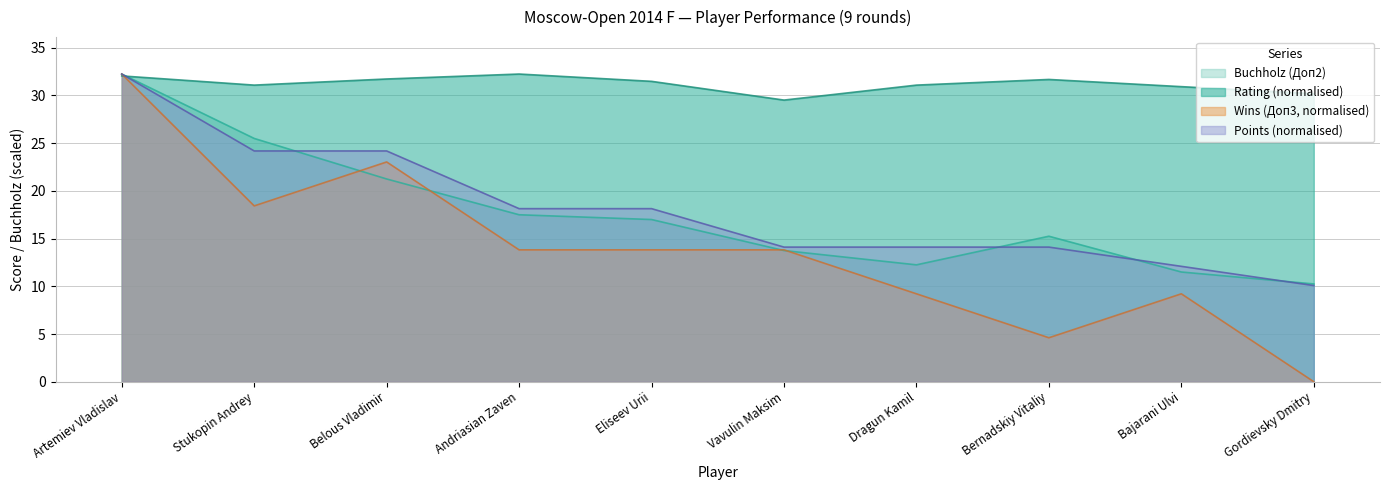

What is the highest value of the Rating series?

32.2